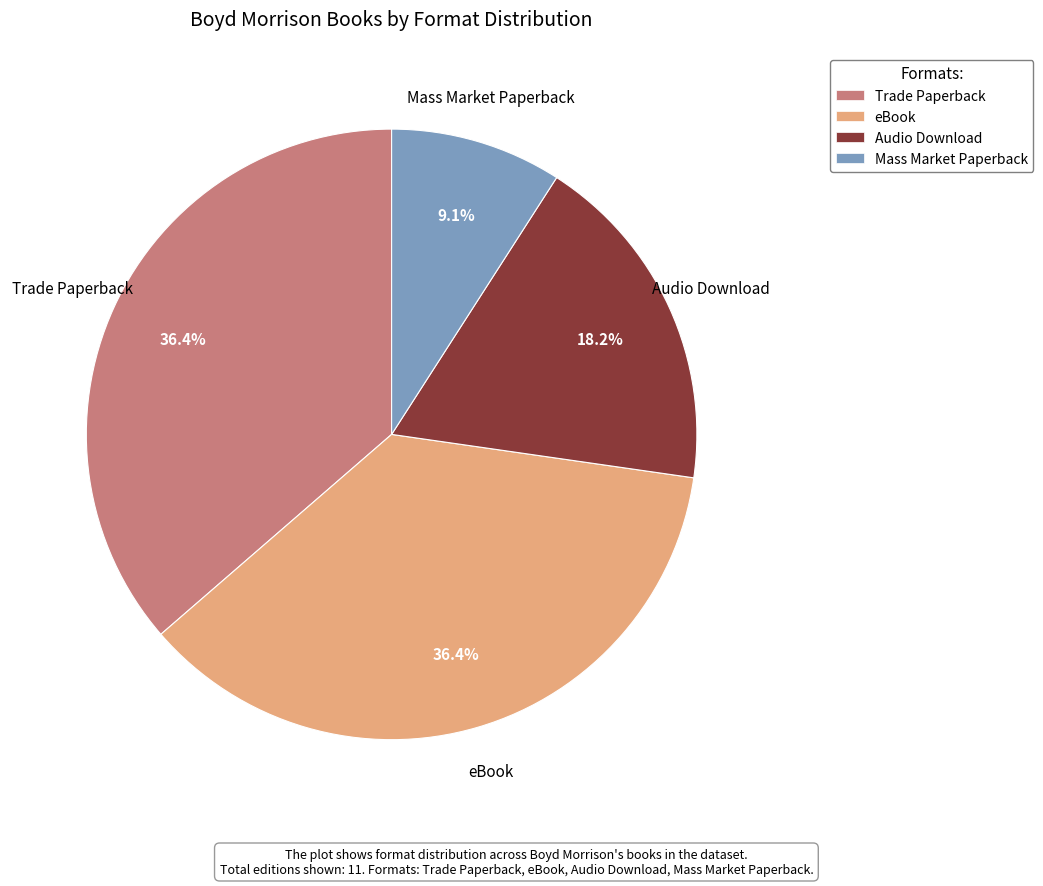

Count the number of slices in the pie.

4